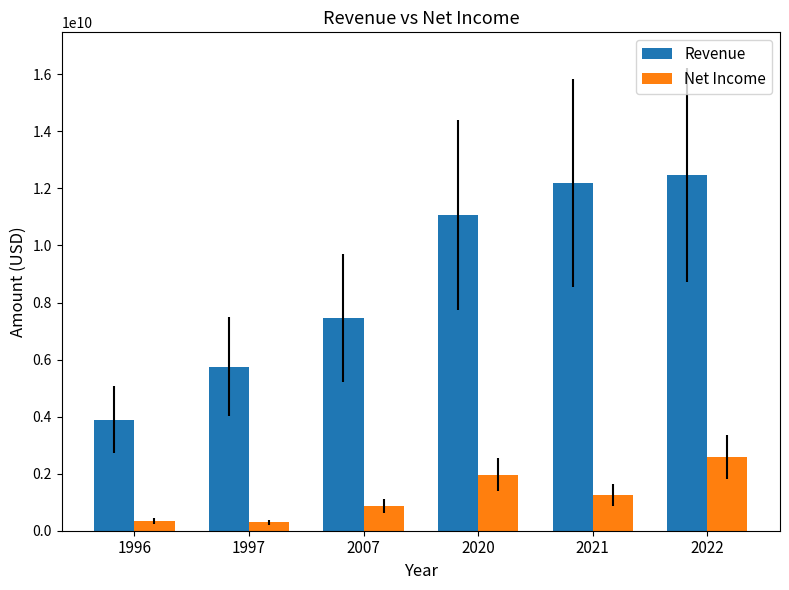

Is the value of Net Income at 1997 greater than the value of Revenue at 1996?

No